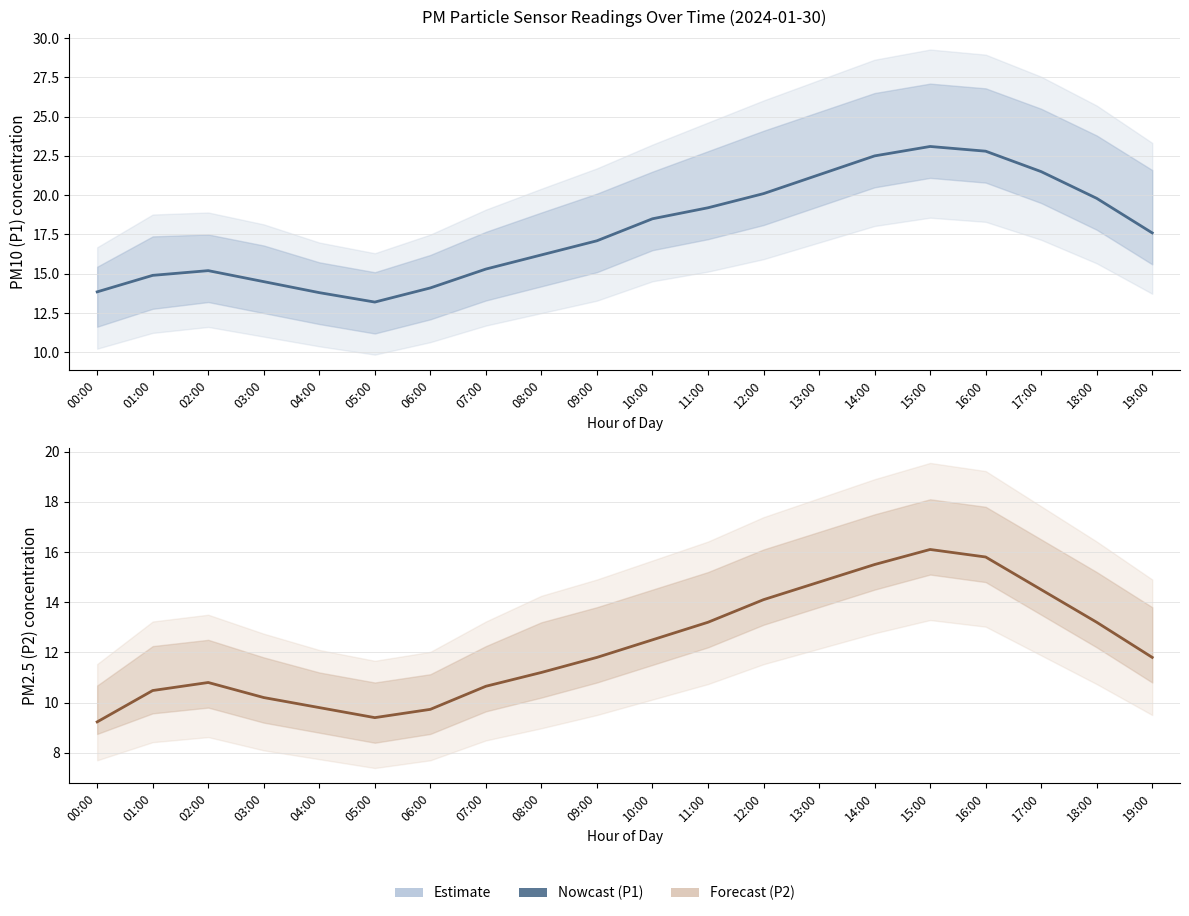

Which series has the widest spread of values?

Nowcast